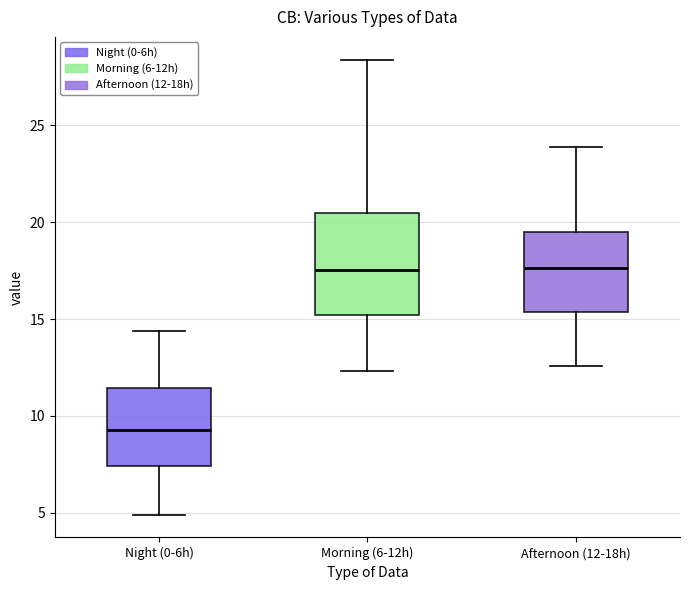

Reading left to right, read every box against the y-axis: the position of its median line, the range the box covers, and the ends of its whiskers. The values are not printed on the chart, so give them approximately, as read against the axis.

Night (0-6h): median 9.5, box 7.5 to 11.5, whiskers 5.0 to 14.5
Morning (6-12h): median 17.5, box 15.0 to 20.5, whiskers 12.5 to 28.5
Afternoon (12-18h): median 17.5, box 15.5 to 19.5, whiskers 12.5 to 24.0